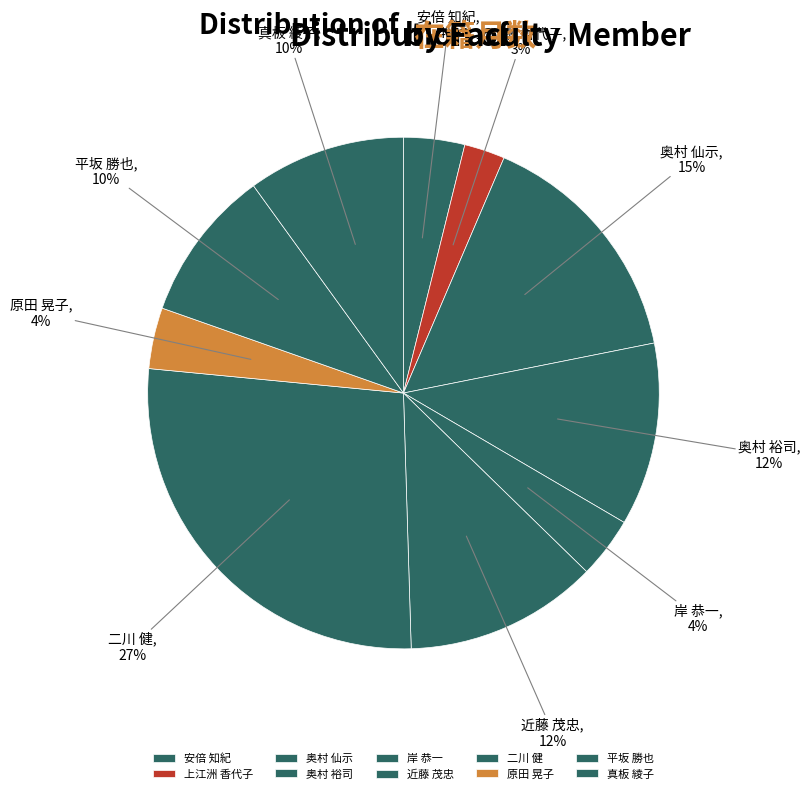

What is the smallest slice in the pie chart?

上江洲 香代子